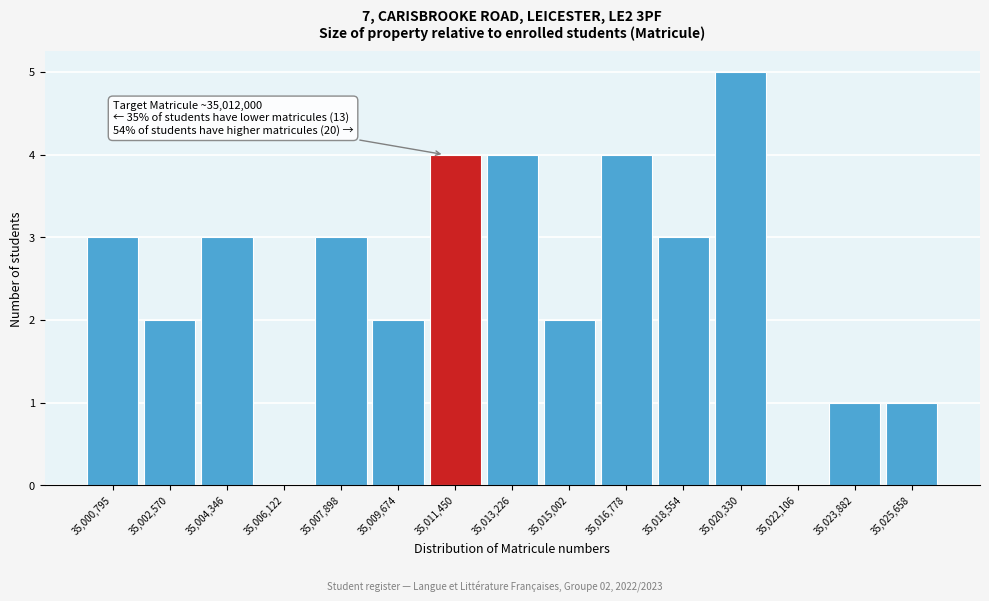

Reading left to right, extract all data points from this chart.

35,000,795=3	35,002,570=2	35,004,346=3	35,006,122=0	35,007,898=3	35,009,674=2	35,011,450=4	35,013,226=4	35,015,002=2	35,016,778=4	35,018,554=3	35,020,330=5	35,022,106=0	35,023,882=1	35,025,658=1